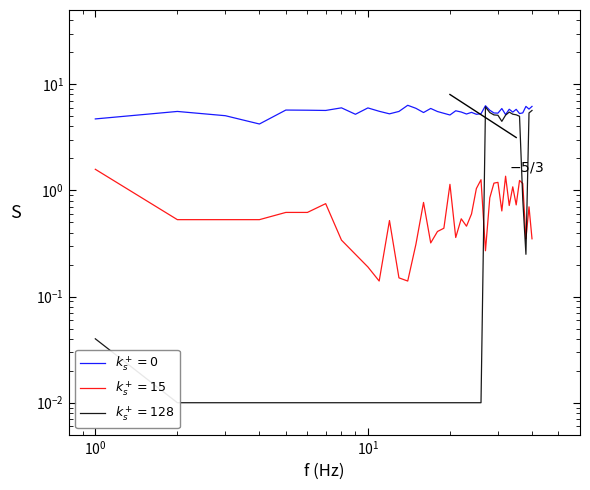

Is the value of origWaterArea at 12 greater than the value of landArea at 22?

No